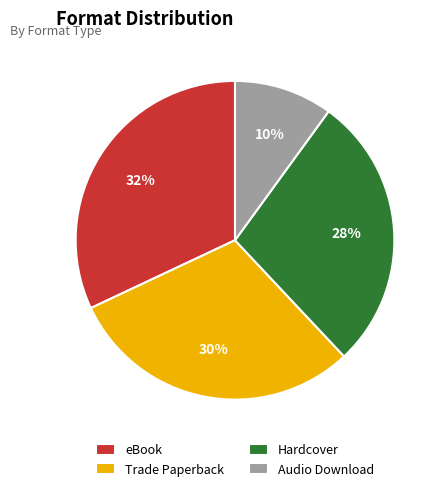

Approximately how many times larger is the value at eBook compared to Hardcover?

1.1